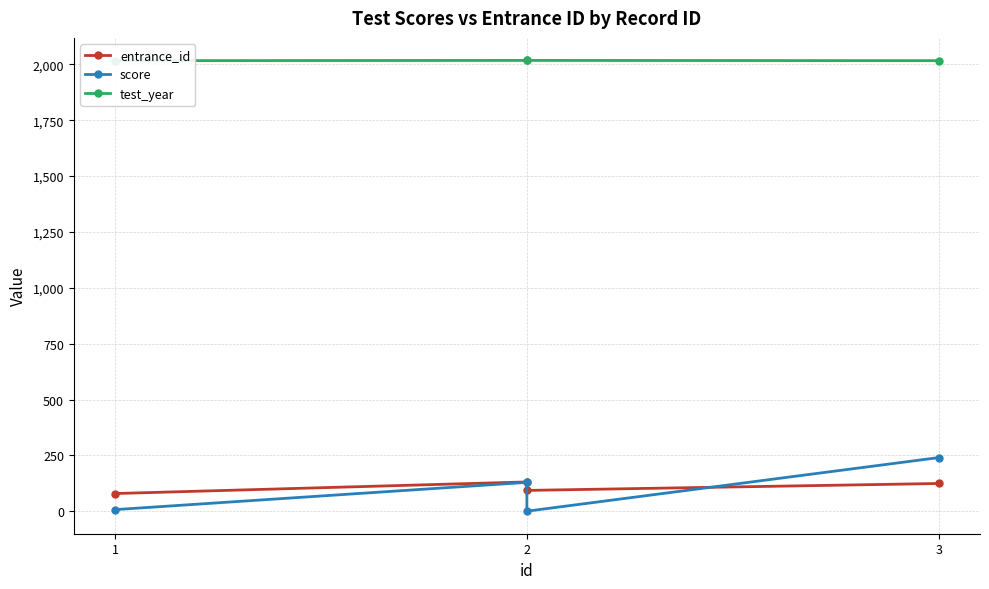

What are all the series names shown in the legend?

entrance_id, score, test_year